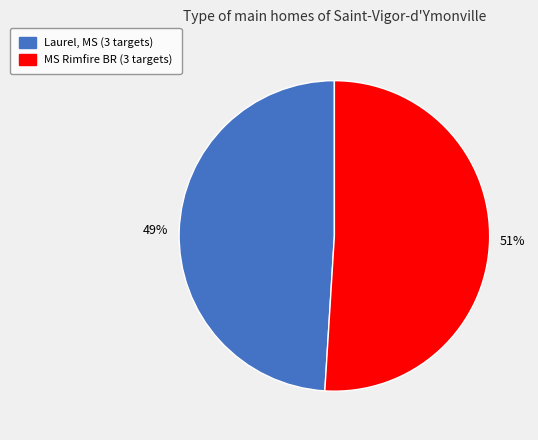

Count the number of slices in the pie.

2